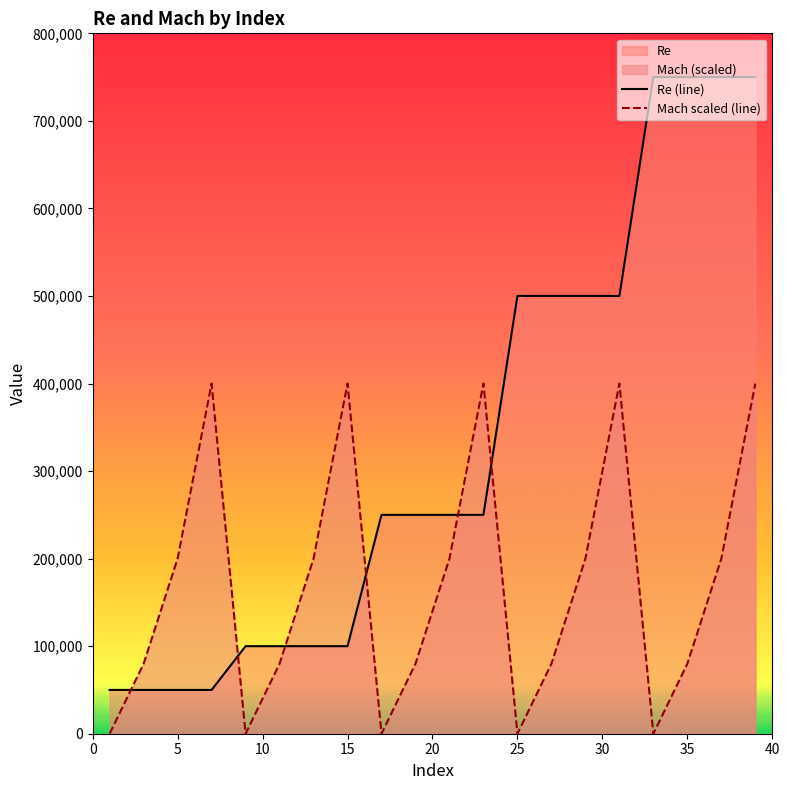

How many values in the Re (line) series exceed 250000?

8